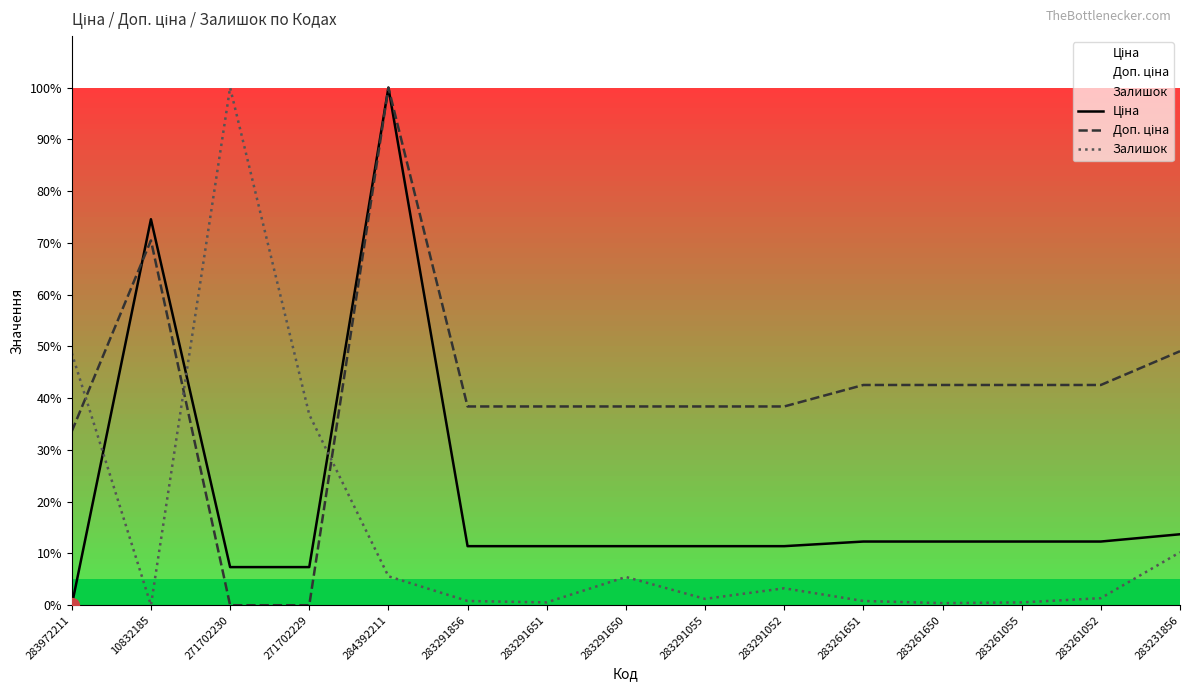

In Залишок, how many points are higher than both neighbors (excluding endpoints)?

3